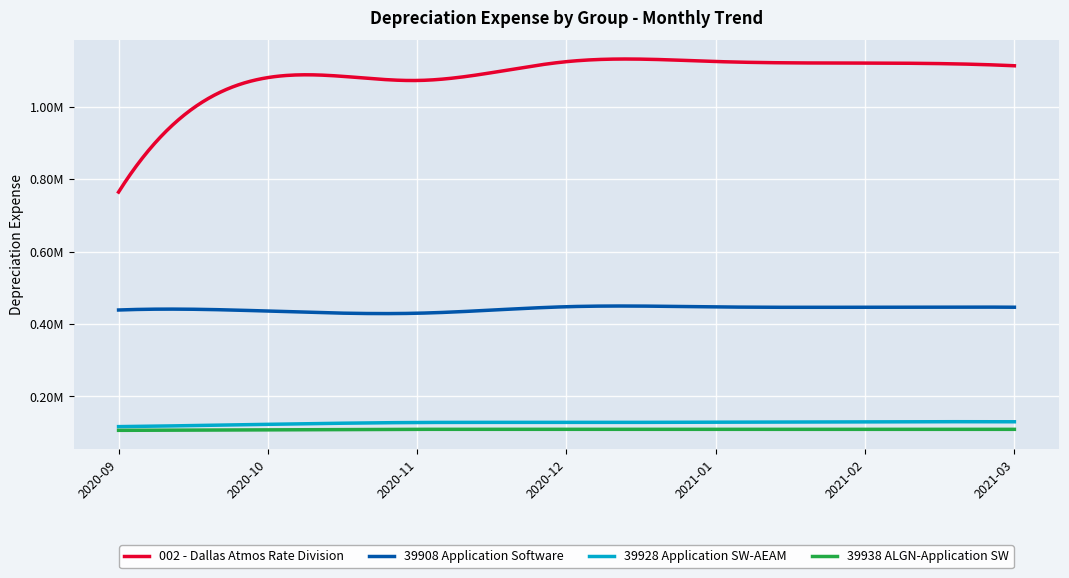

At which category does 39938 ALGN-Application SW reach its first local peak?

2020-12